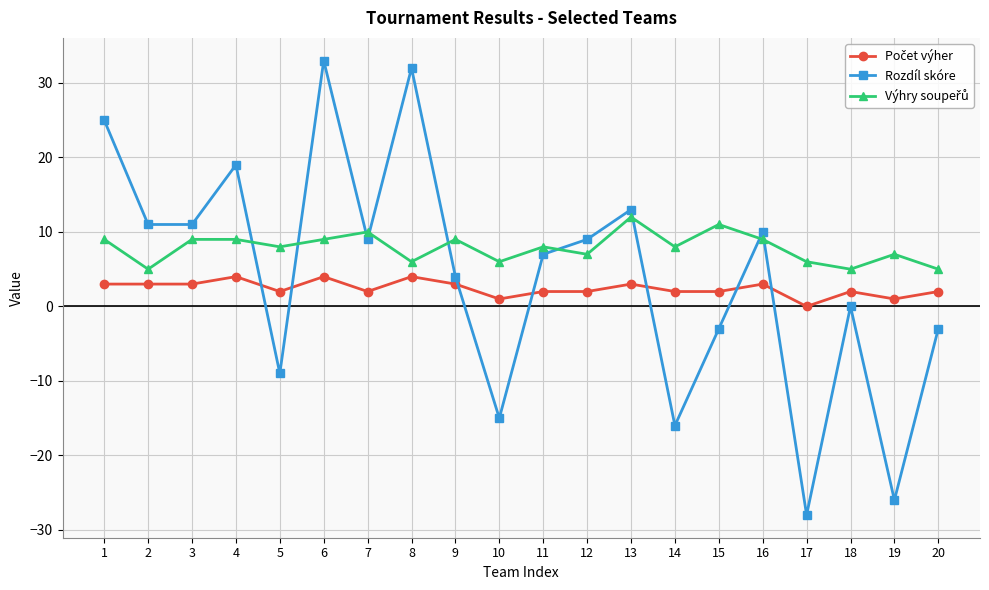

What is the highest value of the Rozdíl skóre series?

33